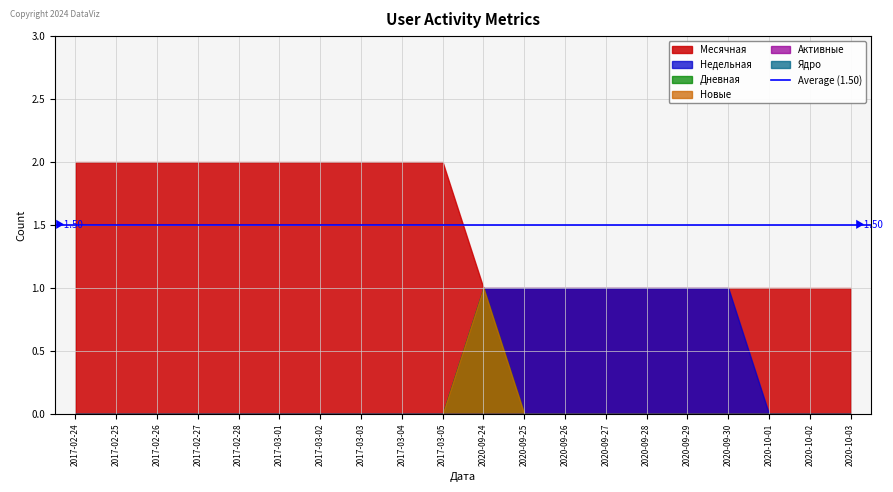

True or false: Недельная and Месячная cross at least once.

False